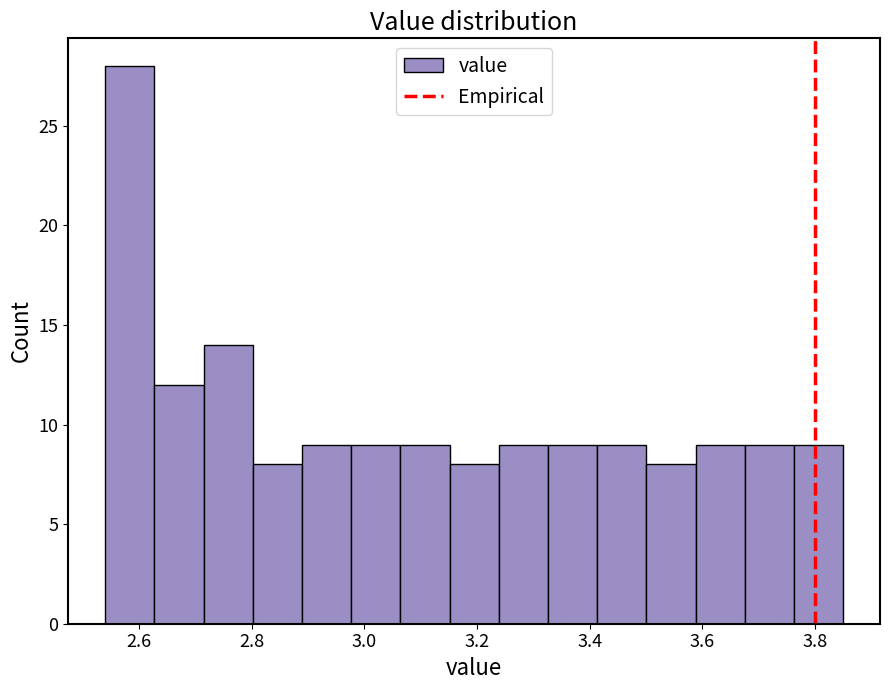

Which range on the x-axis has the tallest bar?

2.54 to 2.62